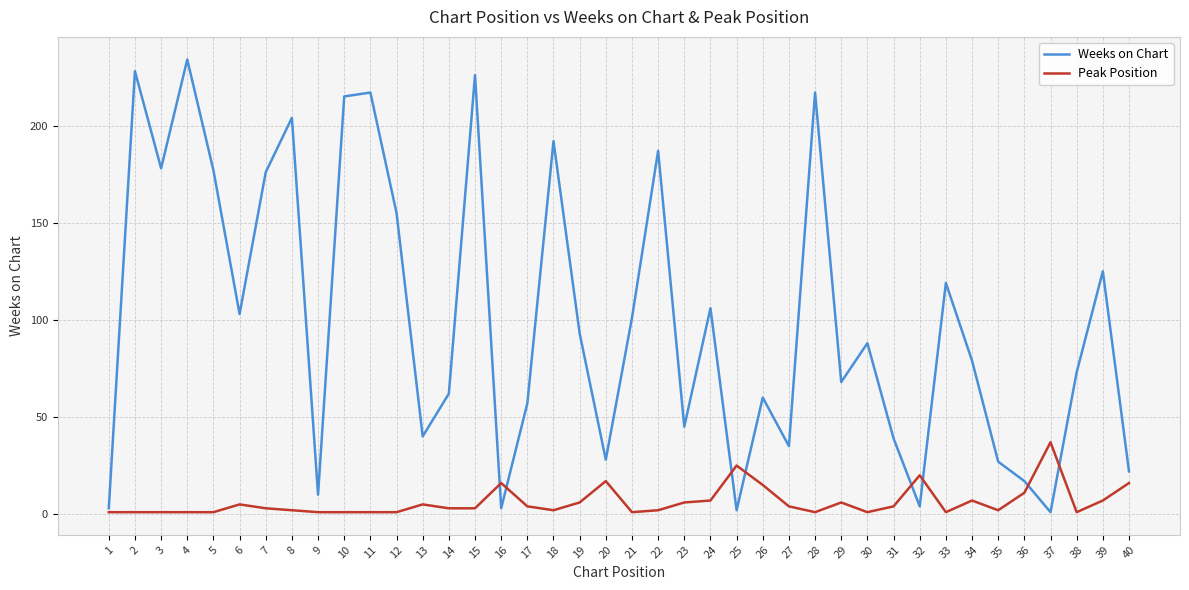

Which series has the largest total across all categories?

Weeks on Chart